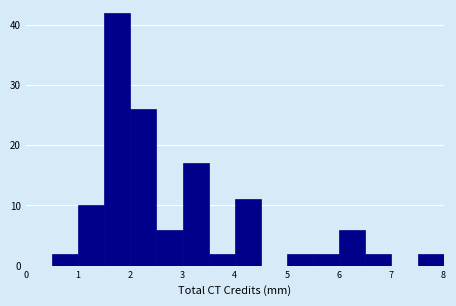

How tall is the bar that spans 4.0 to 4.5 on the x-axis? The values are not printed on the chart, so give them approximately, as read against the axis.

11